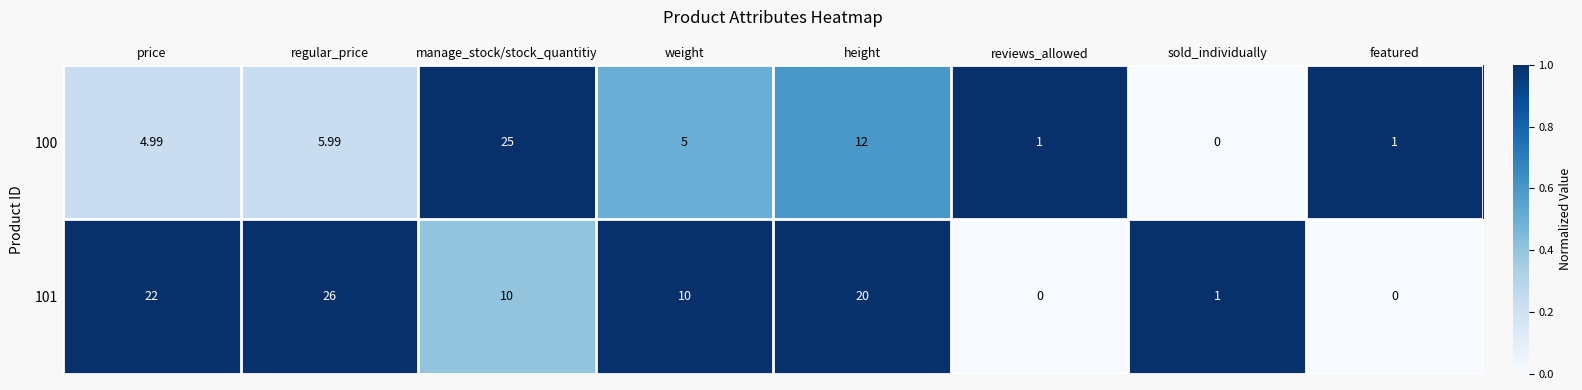

At which category is the sum across all series the highest?

manage_stock/stock_quantitiy